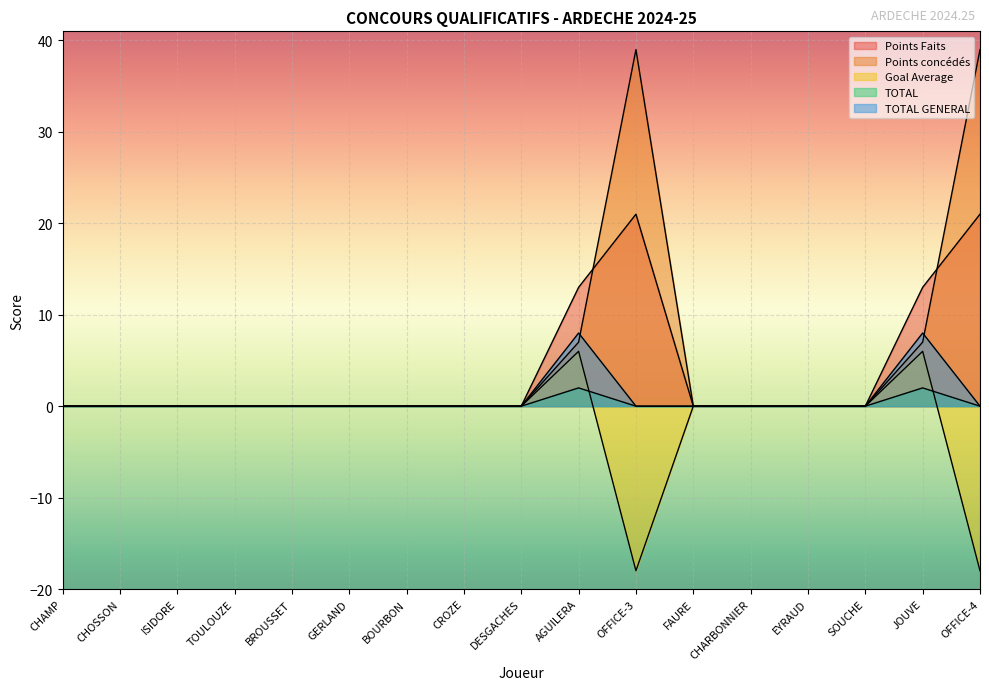

Where is Goal Average nearest to the value -6?

CHAMP